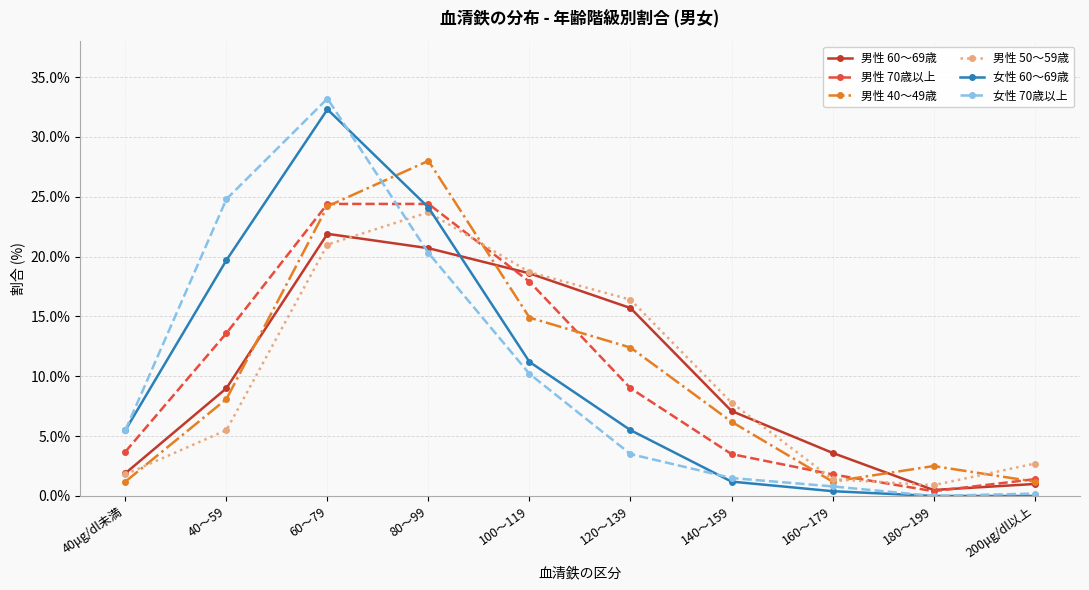

Where is the first local minimum for 男性 50～59歳?

180～199